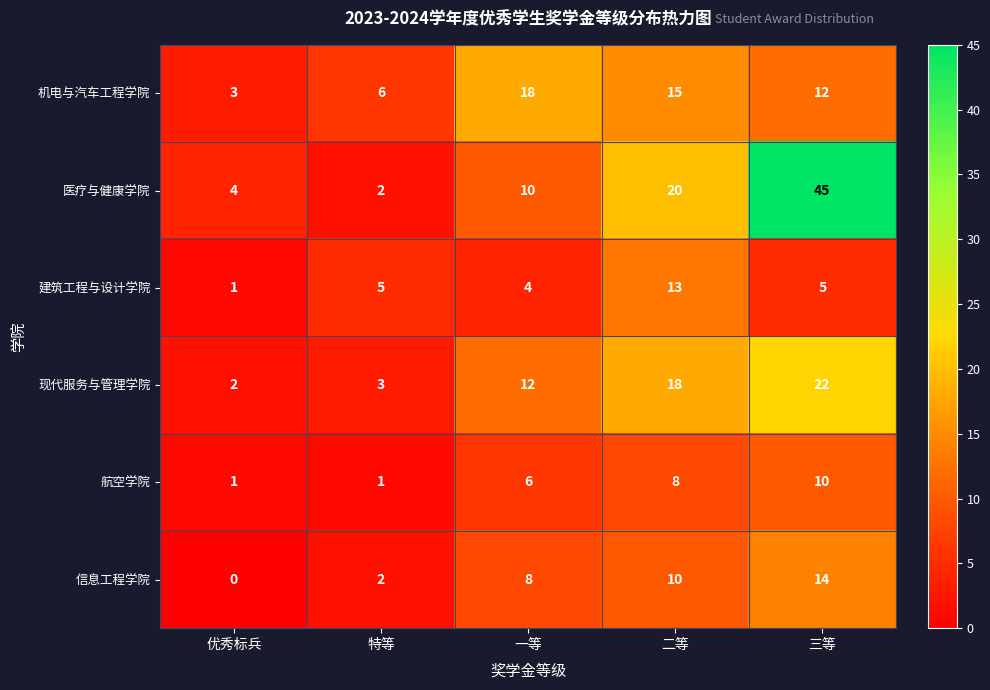

Which series has the largest range (max minus min)?

医疗与健康学院